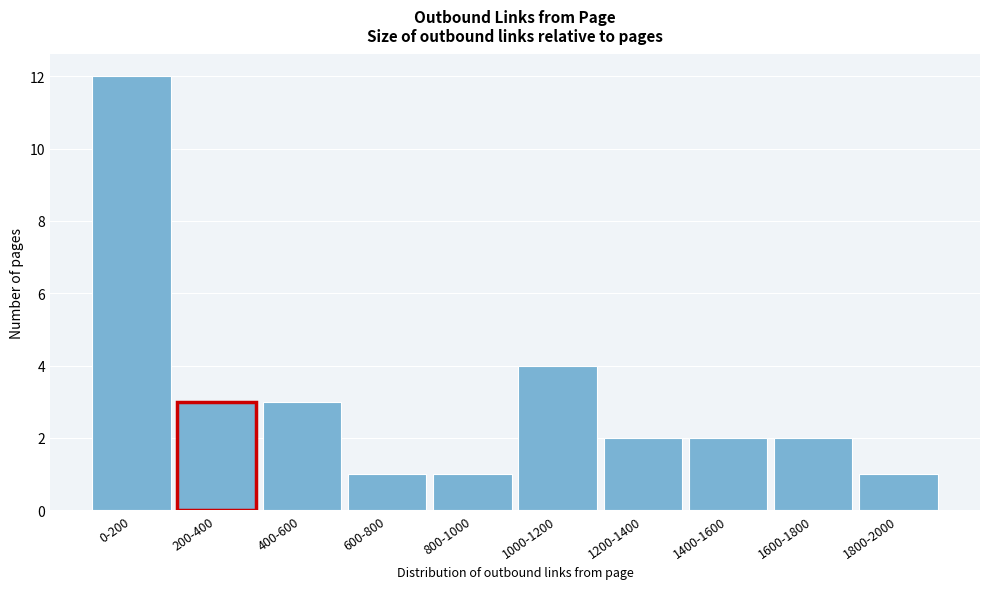

Reading left to right, transcribe all the data shown in this chart.

12	3	3	1	1	4	2	2	2	1